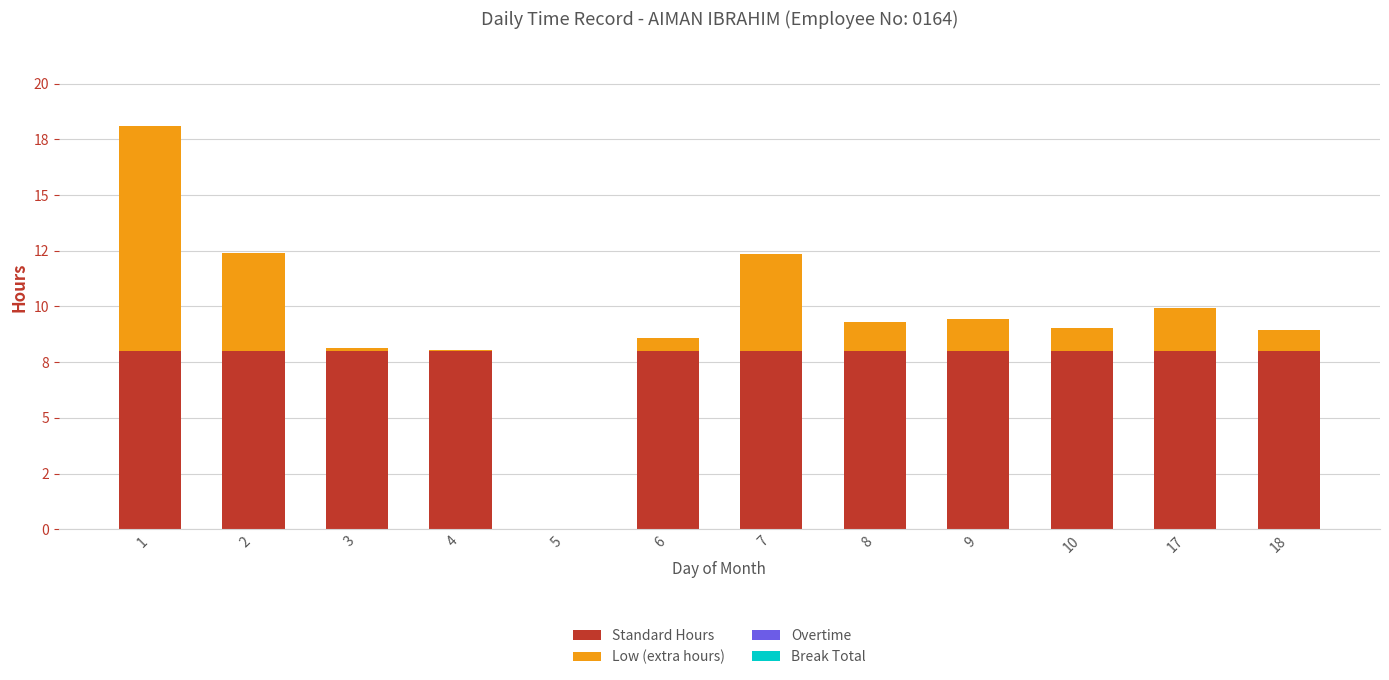

Are the bars grouped side by side (vs. stacked)?

No